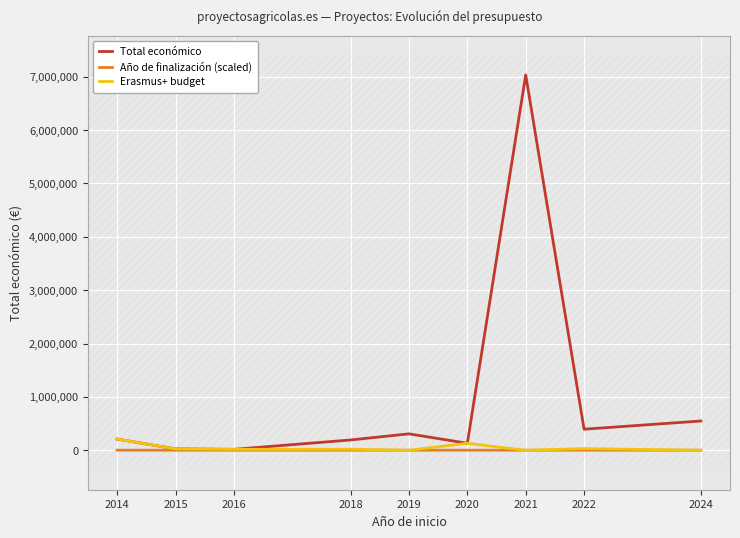

How many values in the Año de finalización (scaled) series exceed 2021?

4